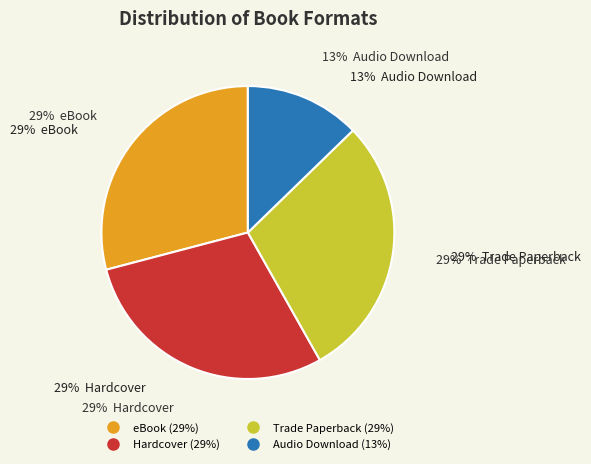

Is it true that Trade Paperback is 29% of the pie?

True